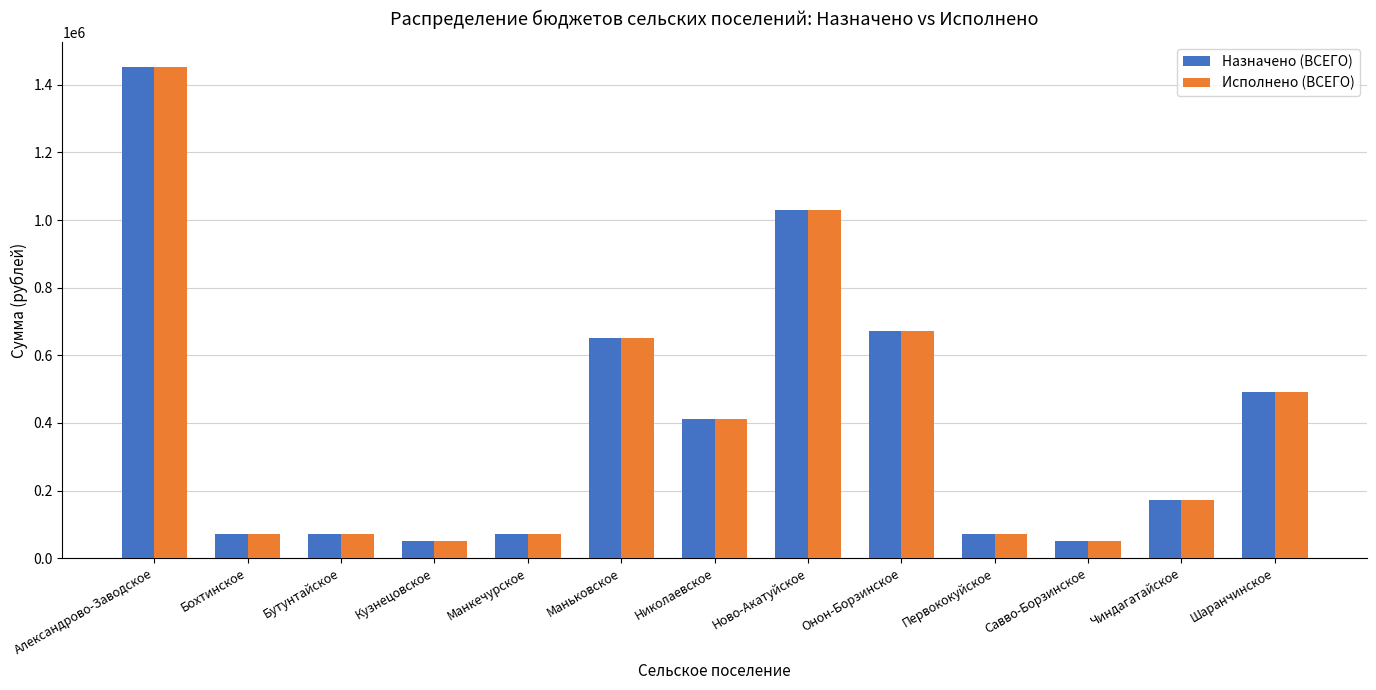

True or false: Исполнено (ВСЕГО) has a value of 1167381.0 at Онон-Борзинское.

False